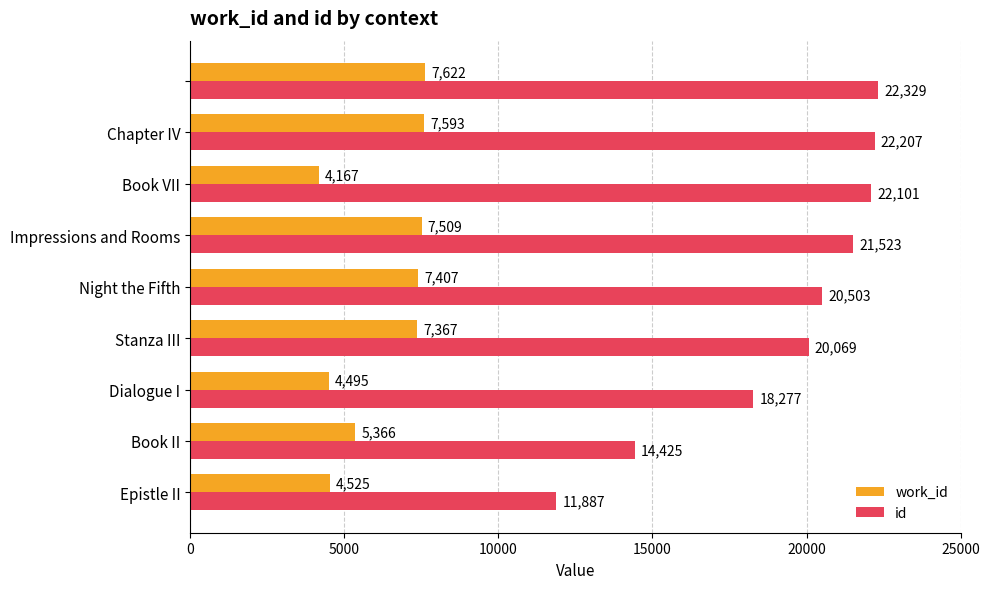

How many values in the work_id series are below 7367?

4